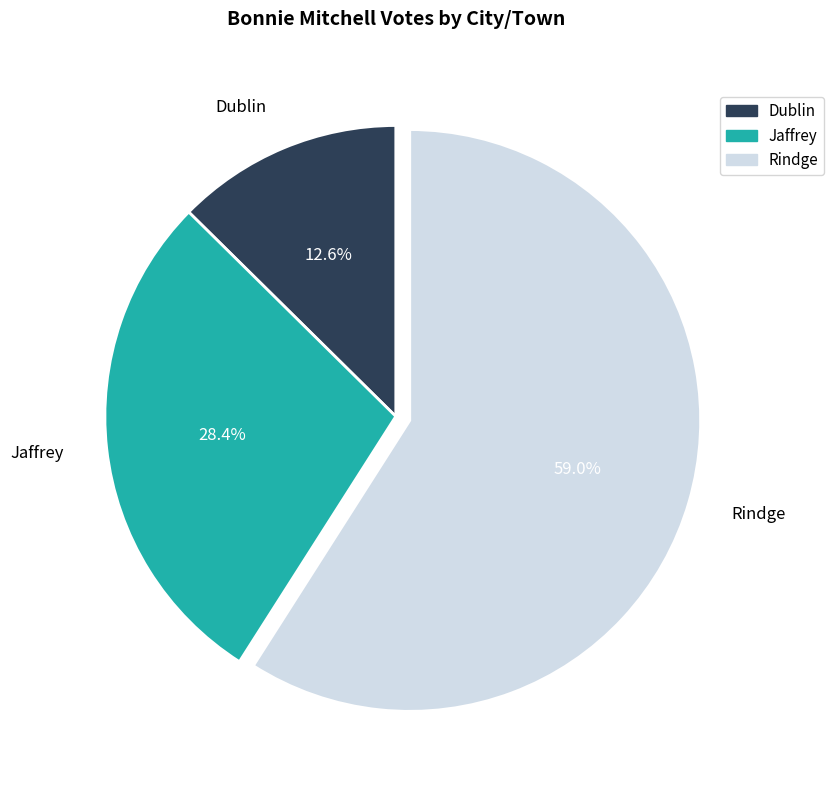

To the nearest percent, what is the difference between the Jaffrey and Rindge slice percentages?

31%